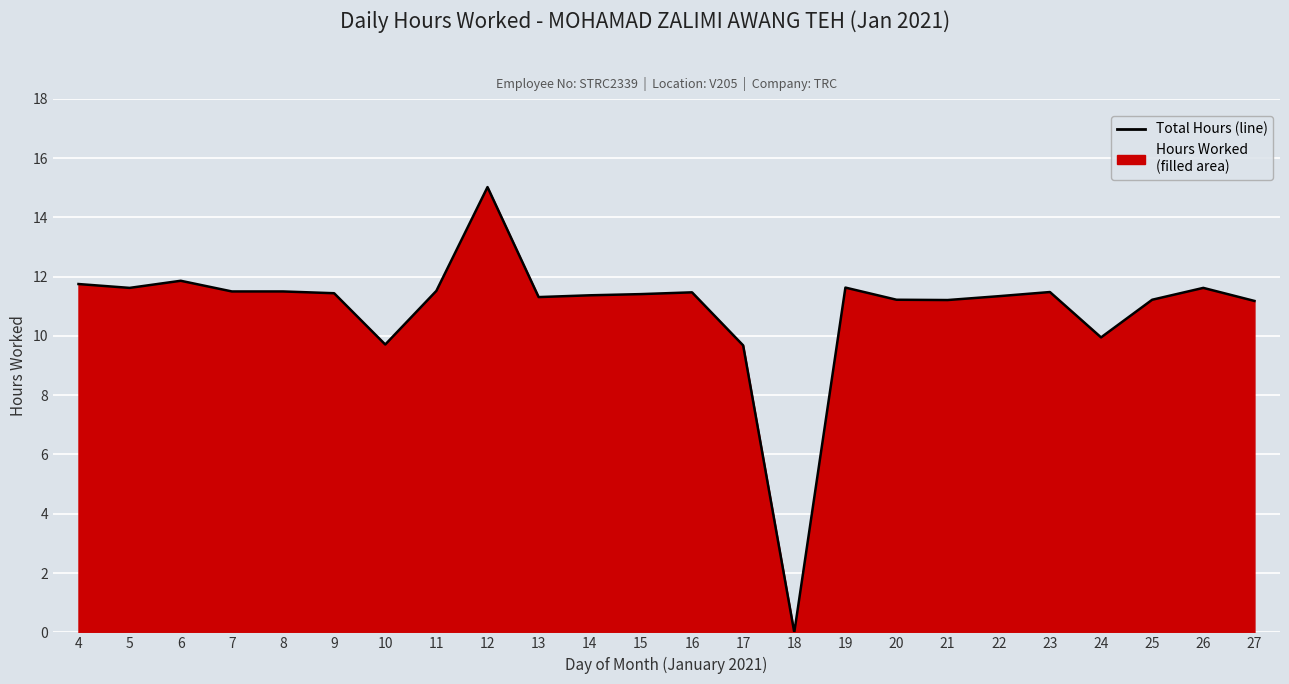

True or false: the data shows 20.4 at 23.

False